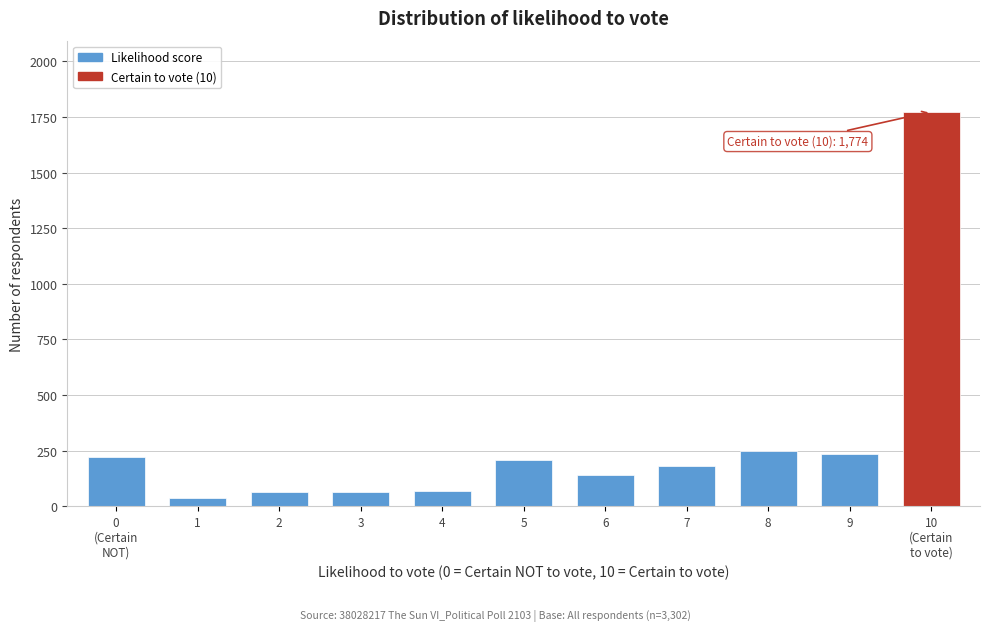

What is the difference between the maximum and minimum values?

1738